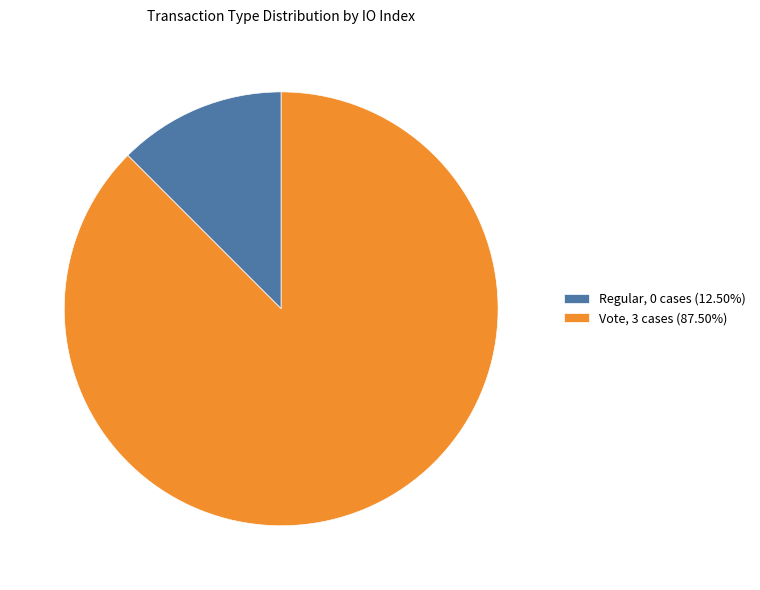

How many segments does this pie chart have?

2